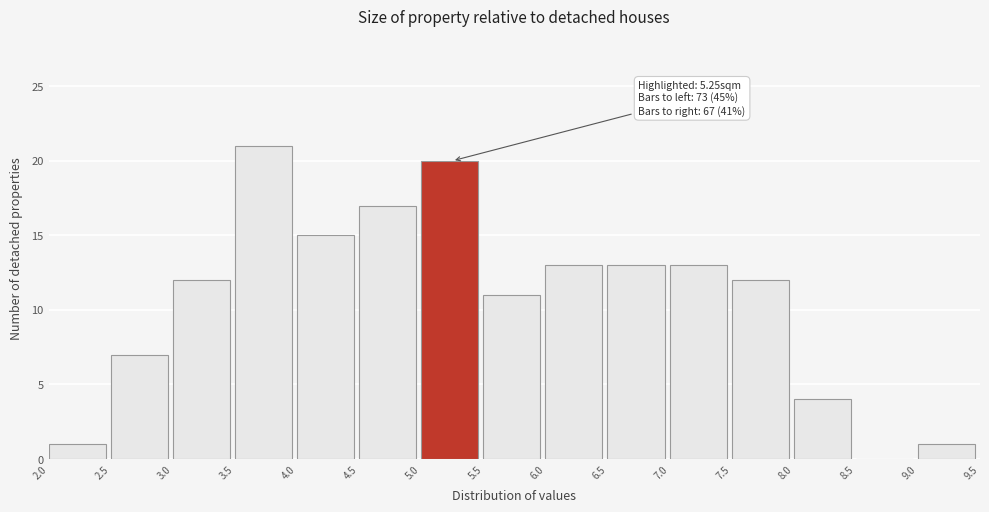

Over which range of the x-axis is the bar tallest?

3.5 to 4.0